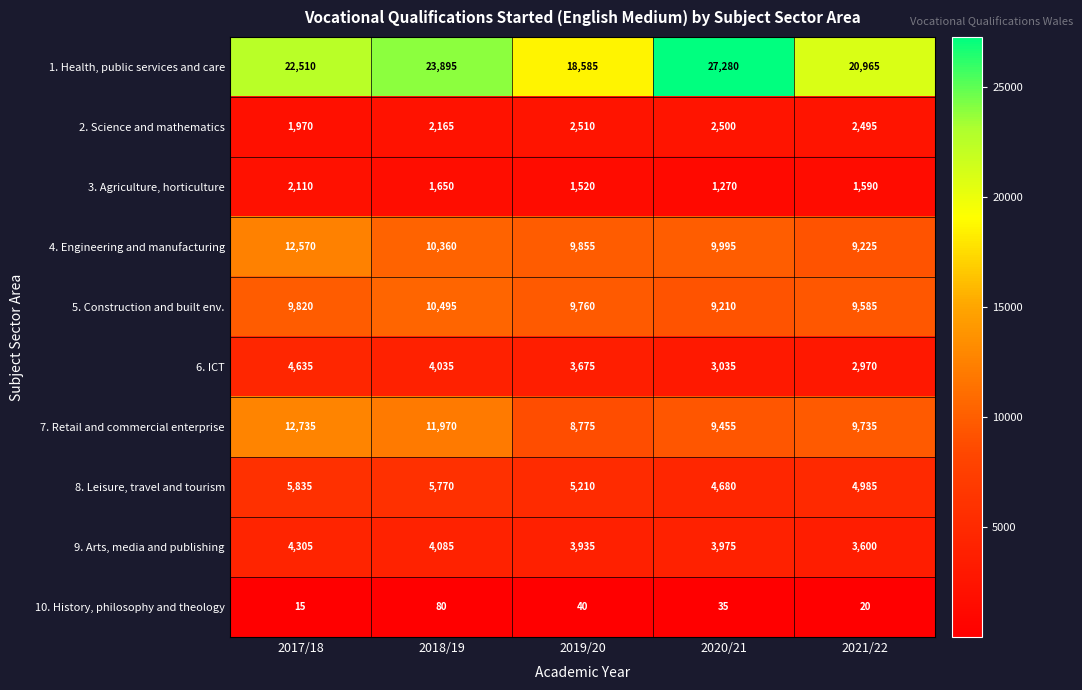

True or false: 2. Science and mathematics has a value of 3487 at 2021/22.

False